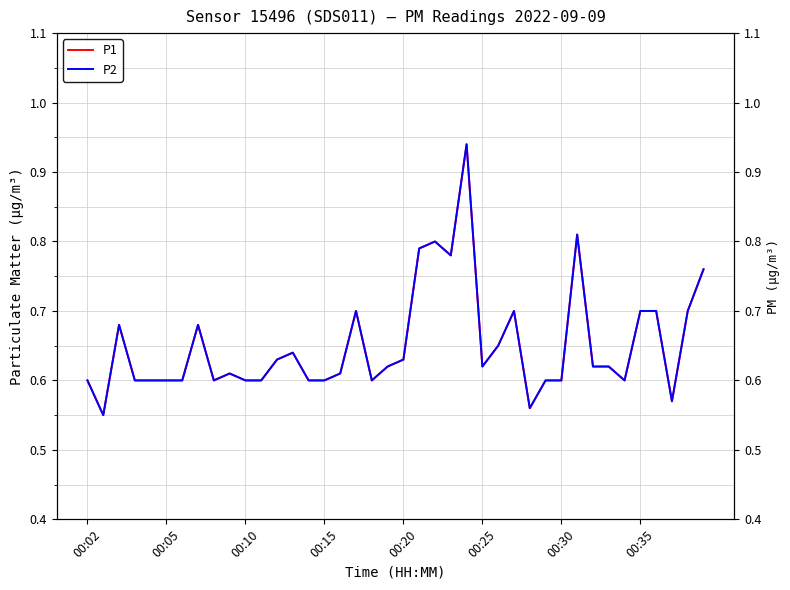

Is the value of P2 at 37 greater than the value of P1 at 00:30?

No